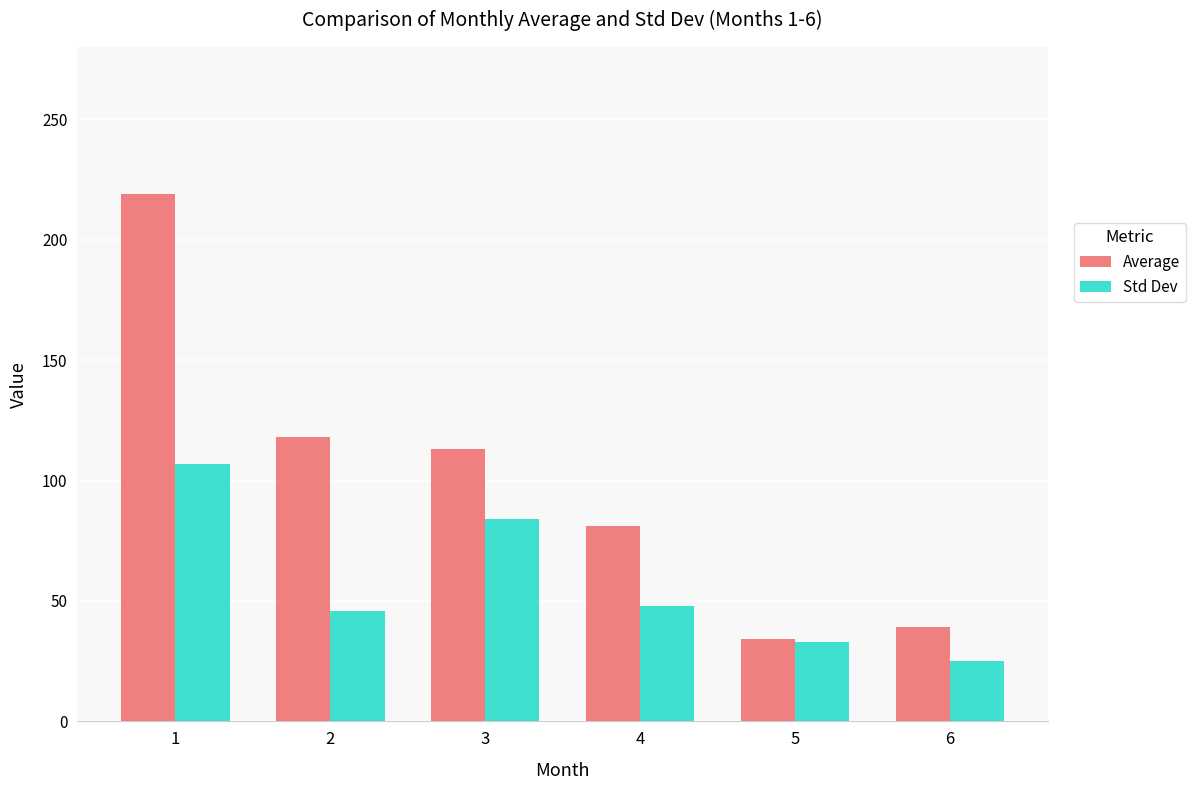

Which series has the largest total across all categories?

Average